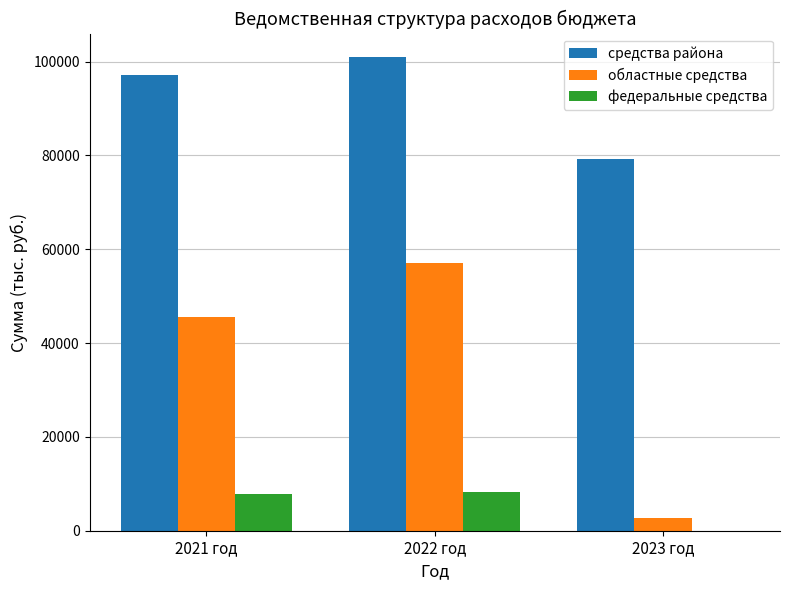

What is the sum of the средства района values at 2022 год and 2021 год?

197978.3